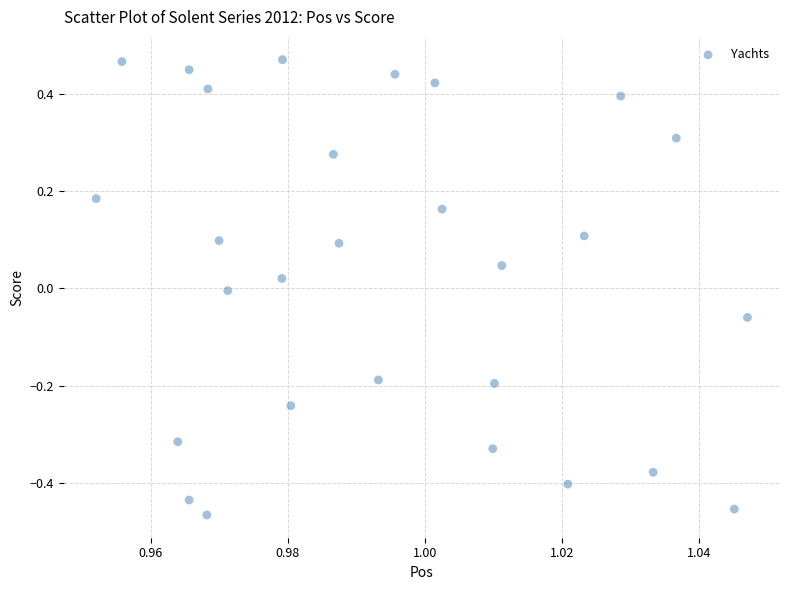

How many points are shown in the scatter plot?

28